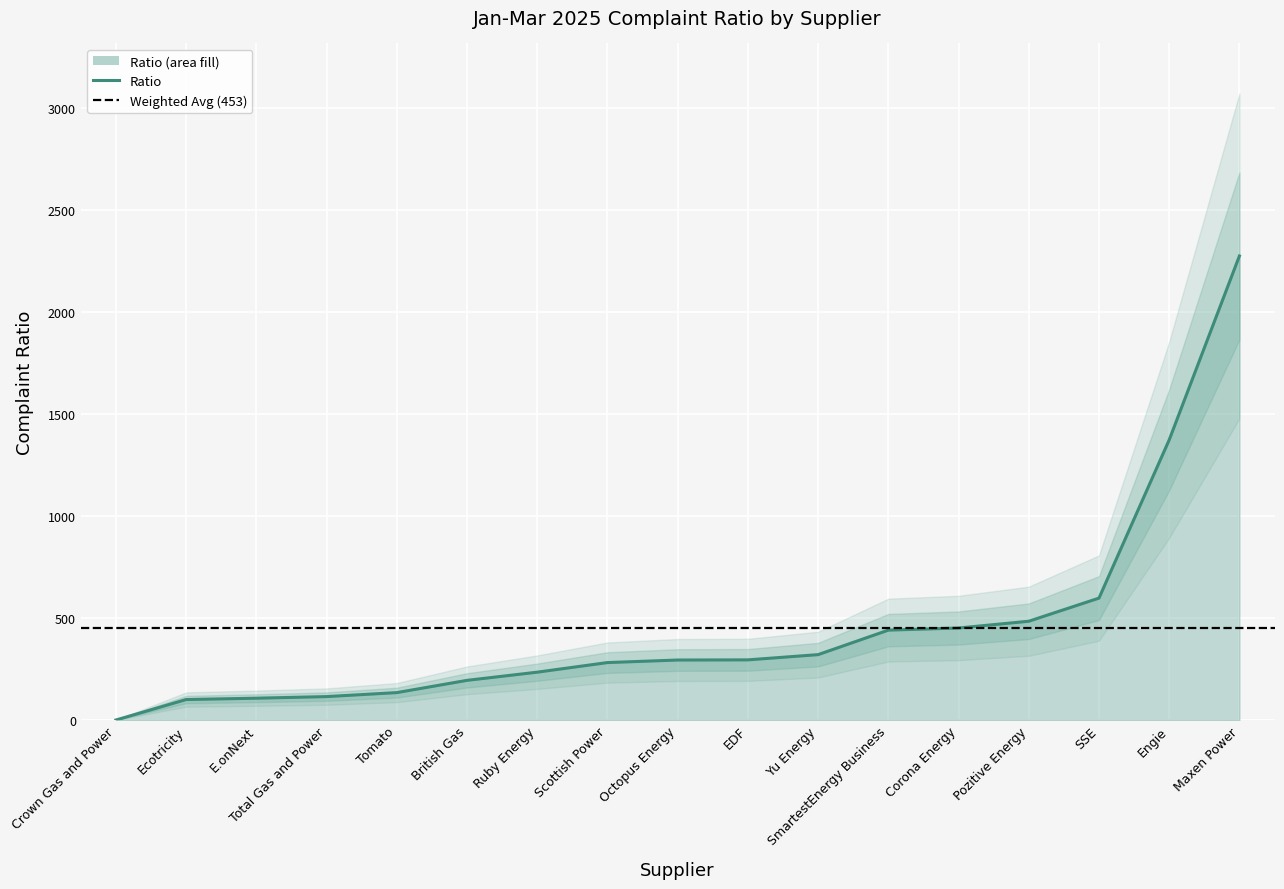

What is the ratio of the value at Ruby Energy to the value at Pozitive Energy?

0.5